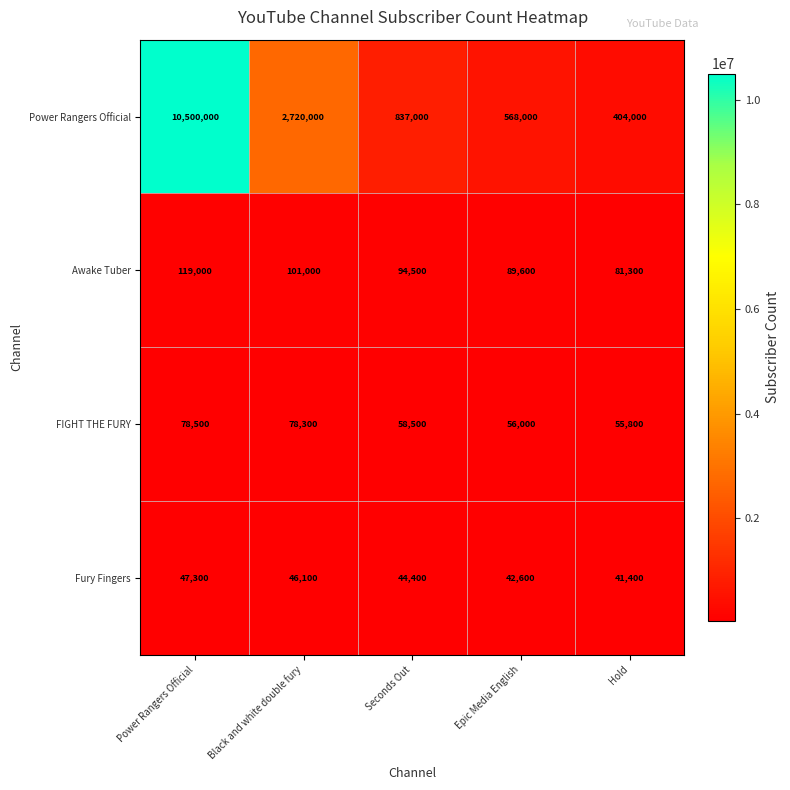

Which series has the largest range (max minus min)?

Power Rangers Official